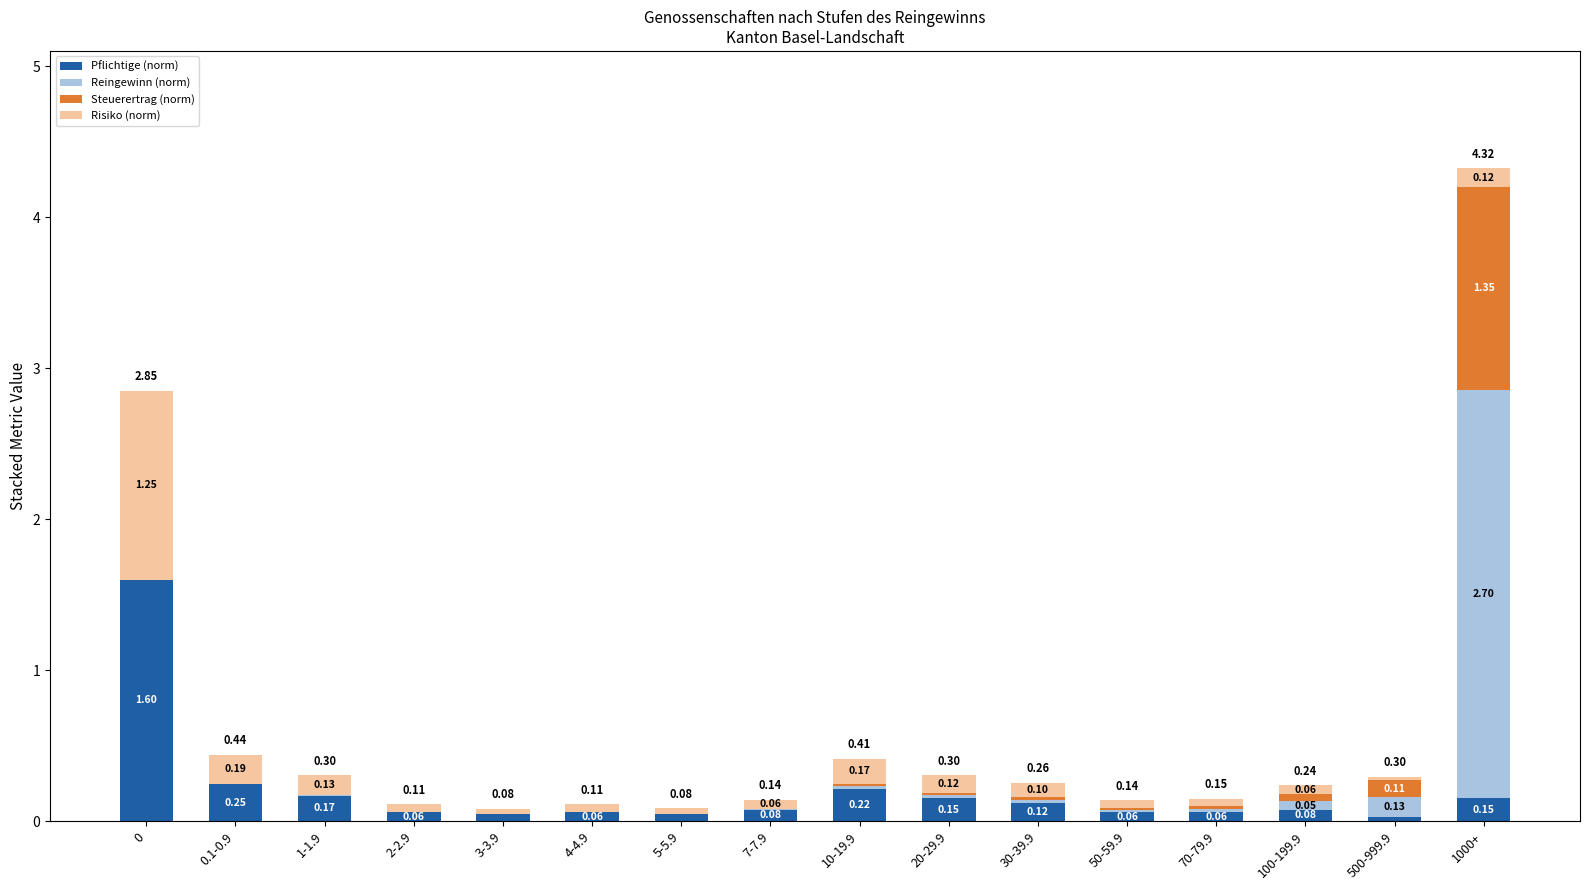

How many data points does each series have?

16